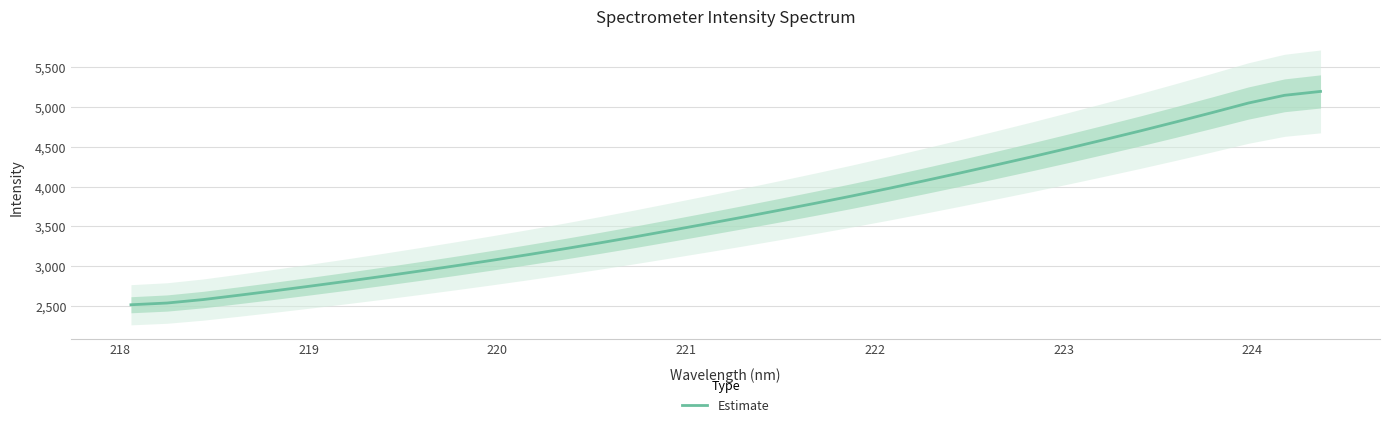

What is the lowest value of the Estimate series?

2518.7